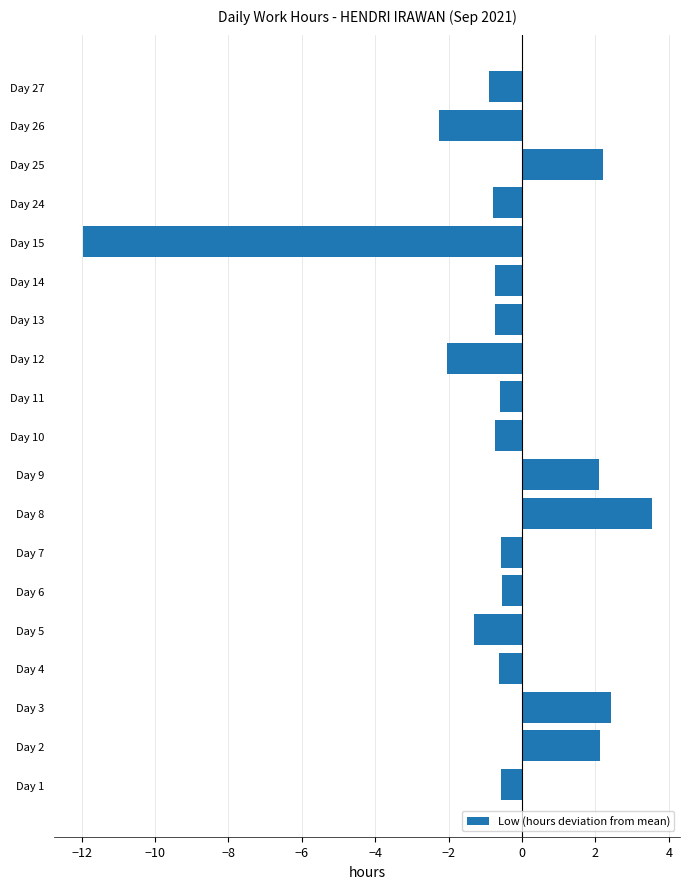

What value does the data have at Day 11?

-0.6